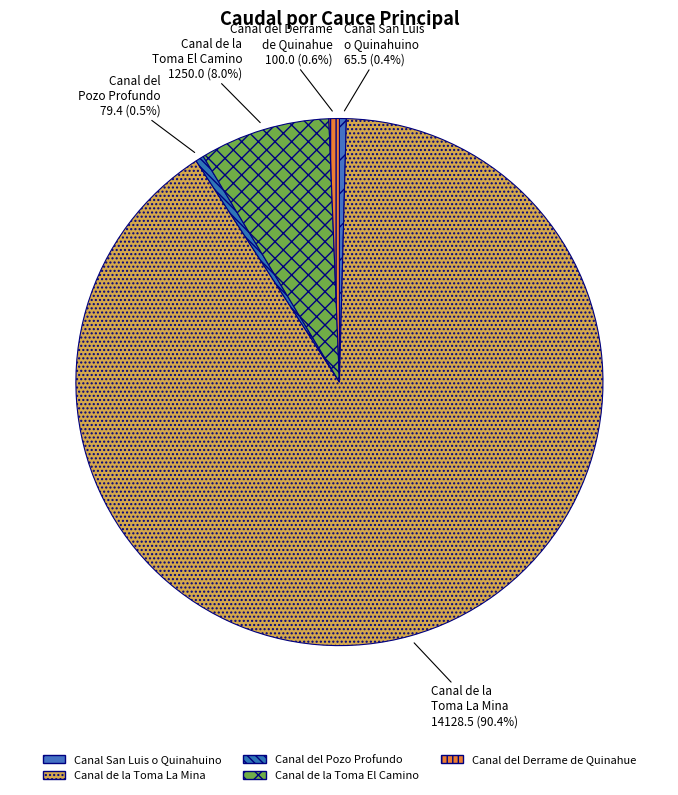

How many segments does this pie chart have?

5